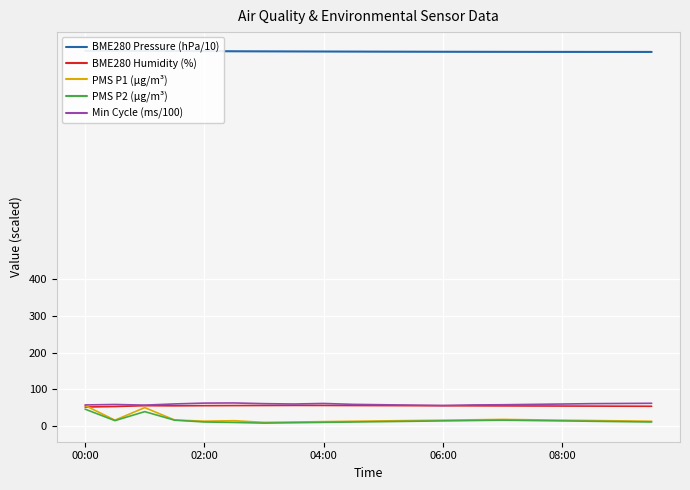

Is it true that PMS P1 (µg/m³) equals 16.0 at 08:00?

True